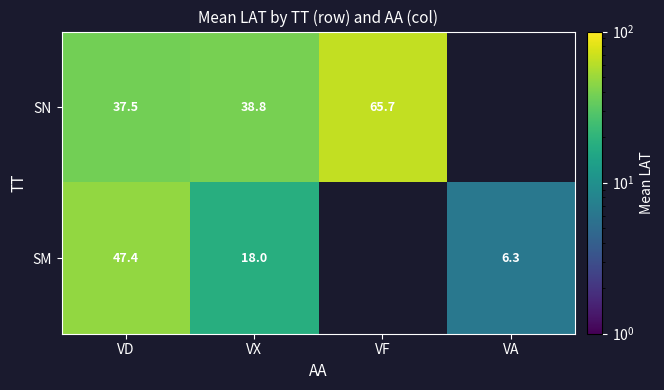

Rank the series at VX from highest to lowest value.

SN, SM